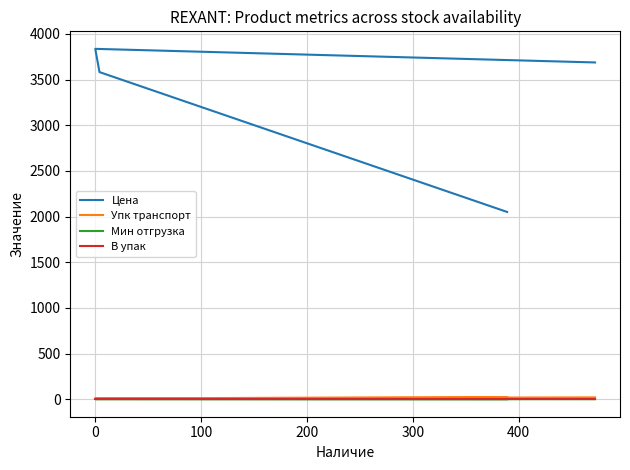

What is the sum of all Цена values?

13153.4